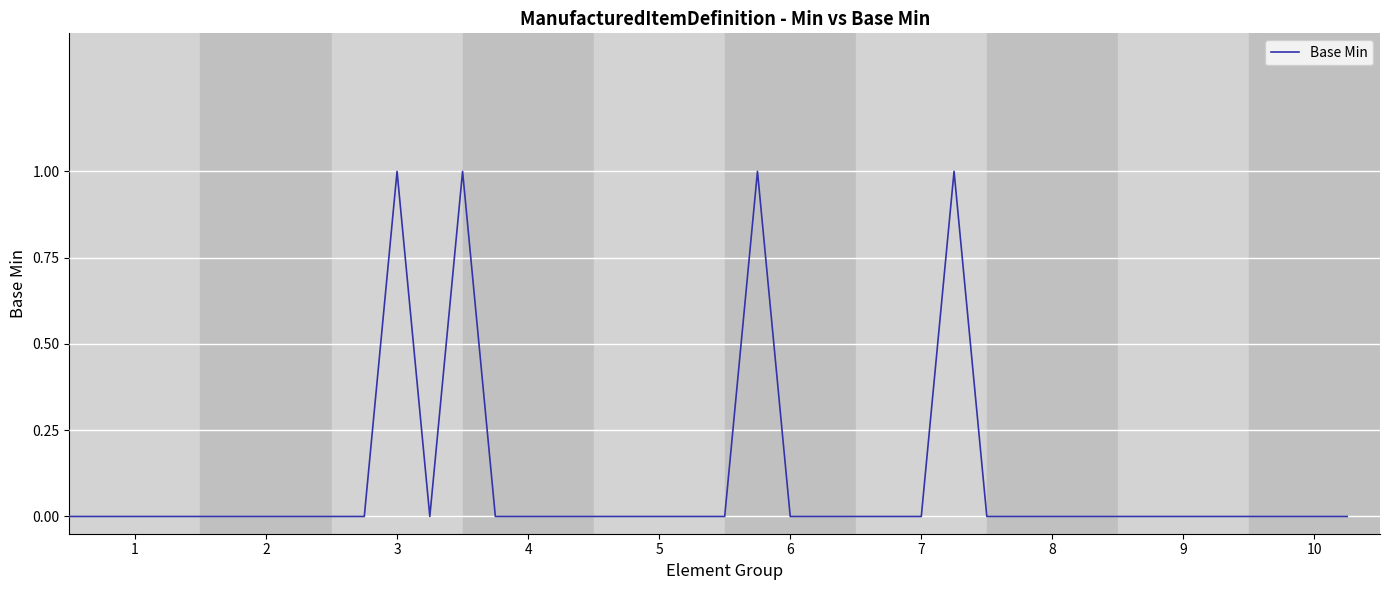

Is it true that the value at 1 is 0?

True